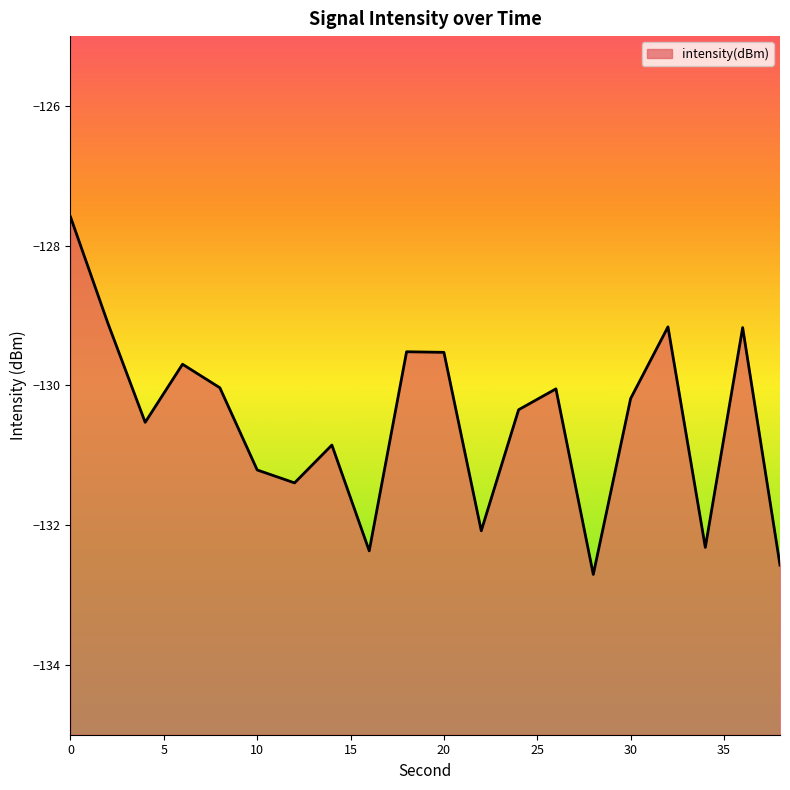

At which label is the value closest to -130?

8